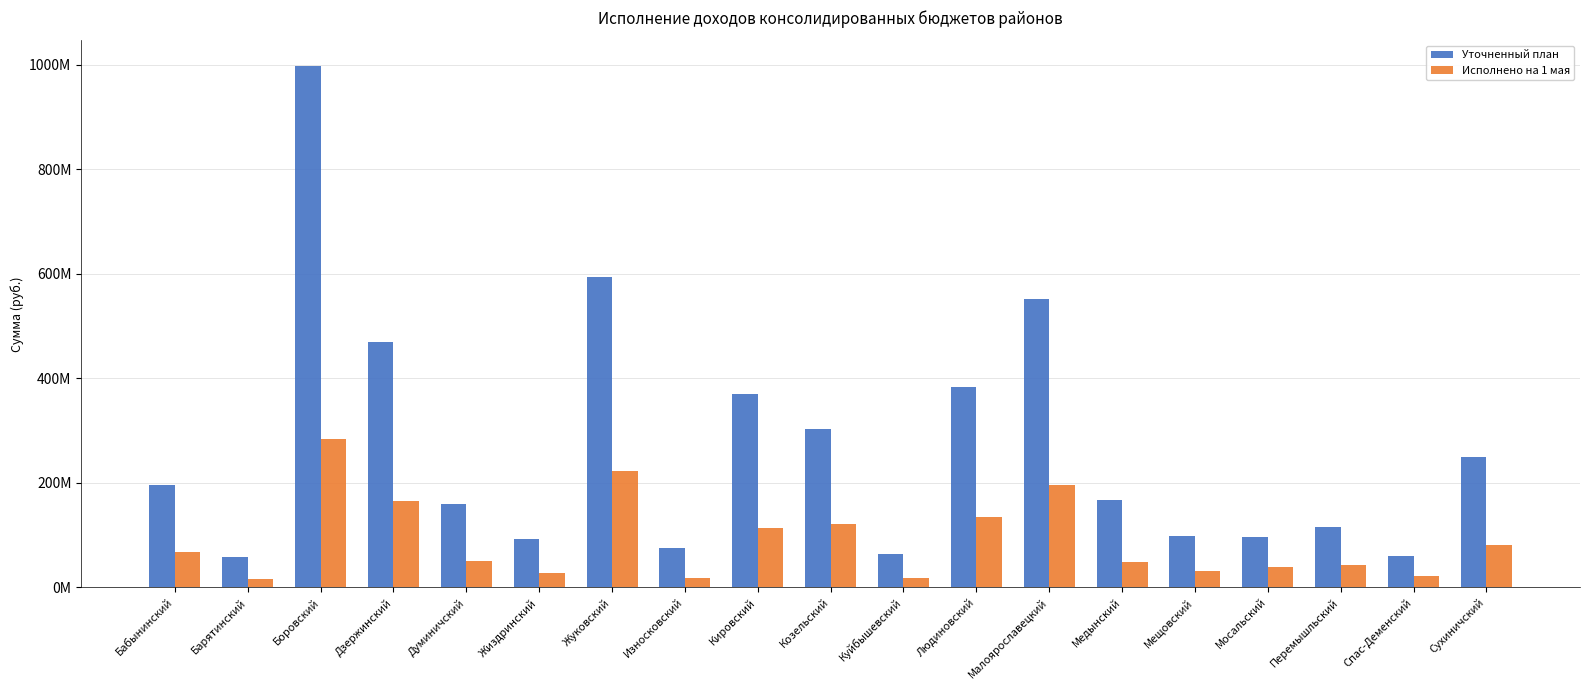

At which category is the sum across all series the highest?

Боровский